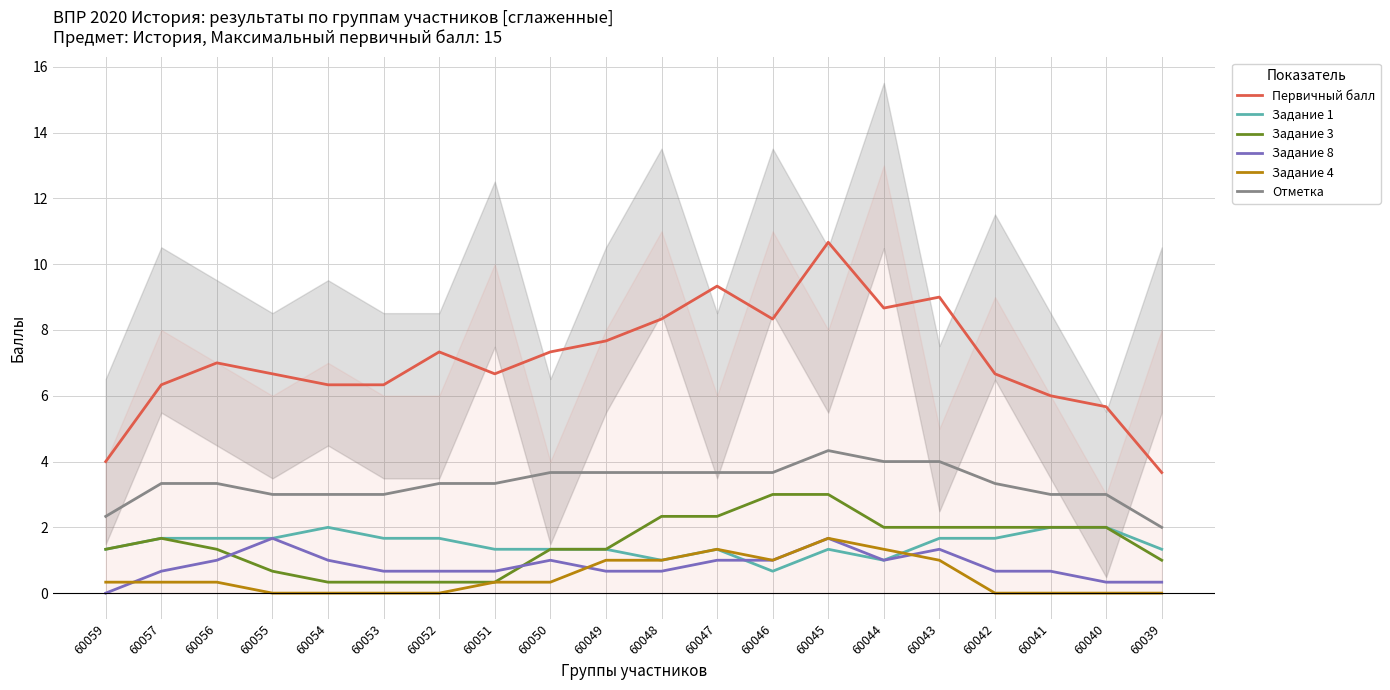

True or false: Первичный балл and Задание 1 intersect in this chart.

False